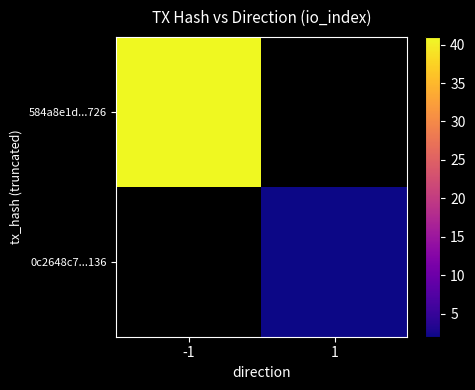

The 0c2648c7...136 series shows 2.0 at 1. True or false?

True